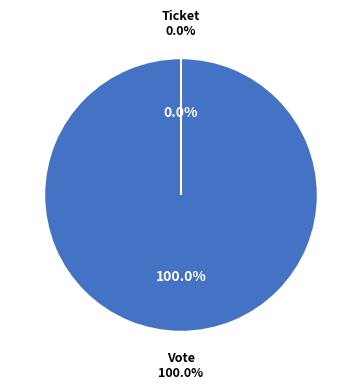

Is there any slice that represents more than half of the pie?

Yes